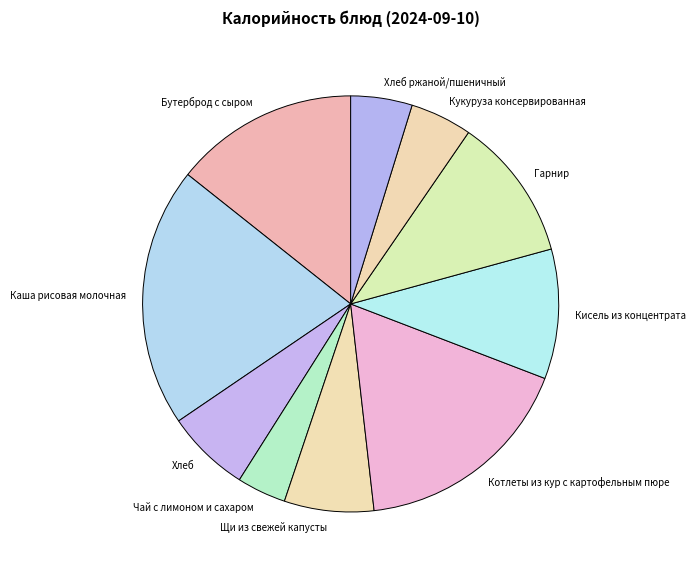

Which category has the smallest portion of the pie?

Чай с лимоном и сахаром